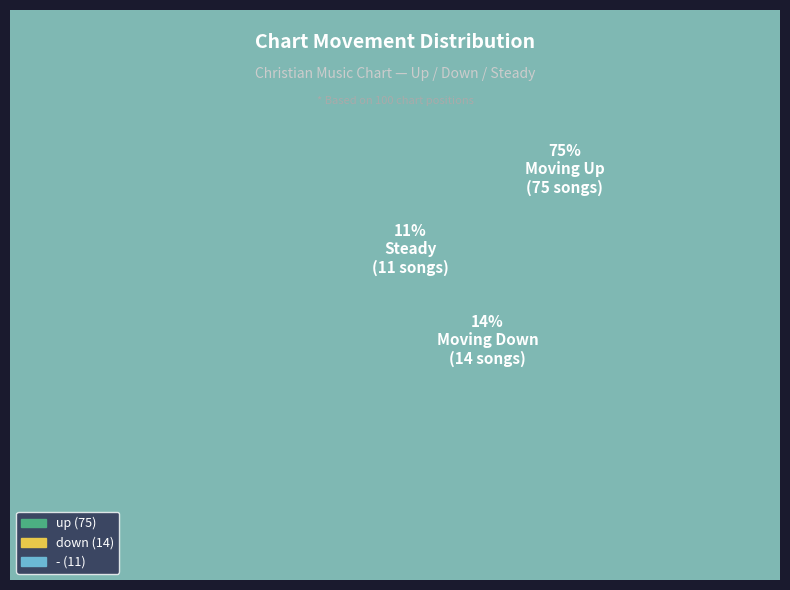

What is the change in value from down to -?

-3